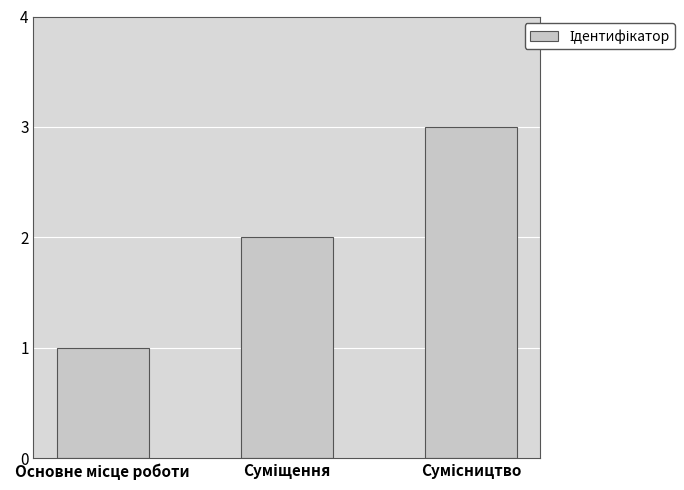

What is the maximum value shown in the chart?

3